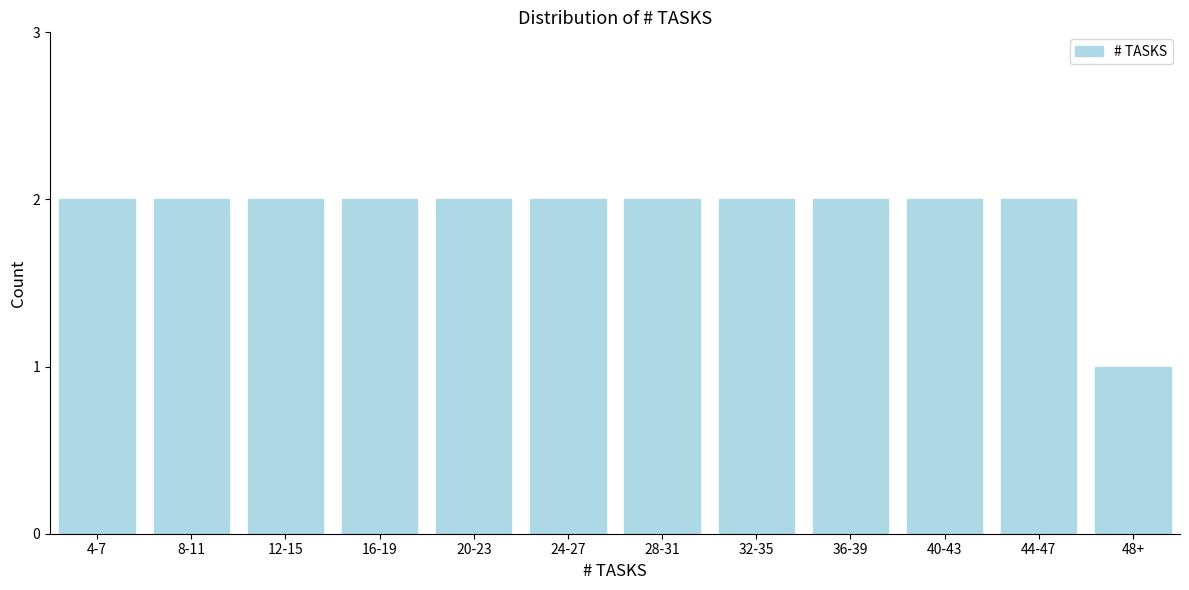

Reading left to right, what are all the values shown in this chart?

4-7=2	8-11=2	12-15=2	16-19=2	20-23=2	24-27=2	28-31=2	32-35=2	36-39=2	40-43=2	44-47=2	48+=1